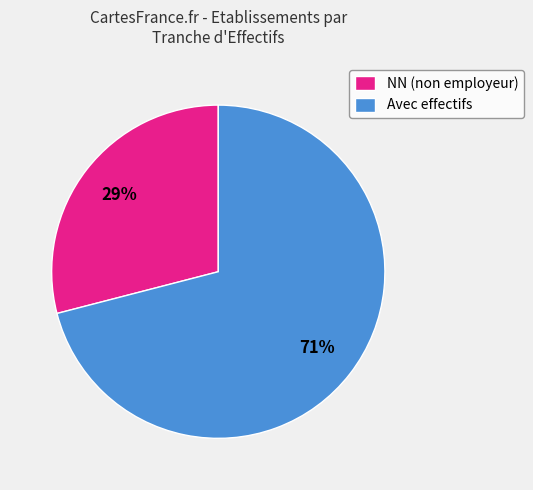

Rank the categories by value from lowest to highest.

NN (non employeur), Avec effectifs